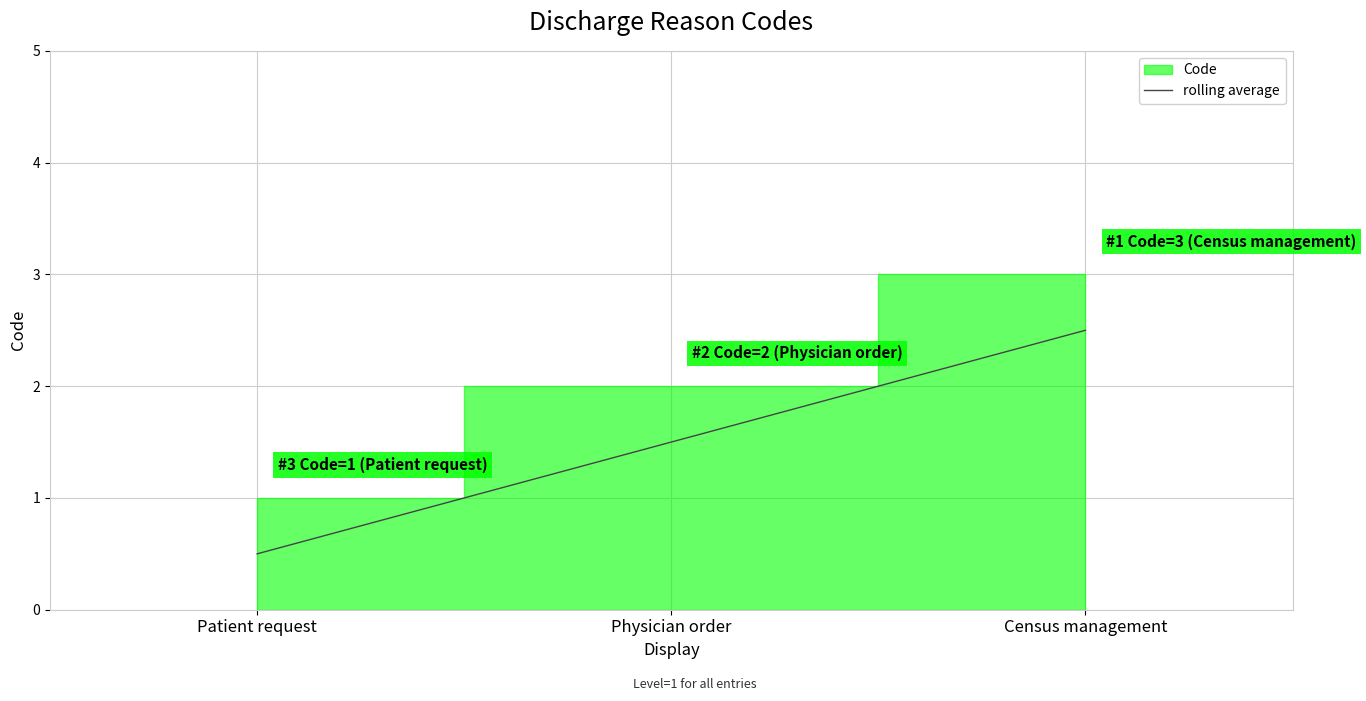

True or false: the data shows 4.4 at Census management.

False